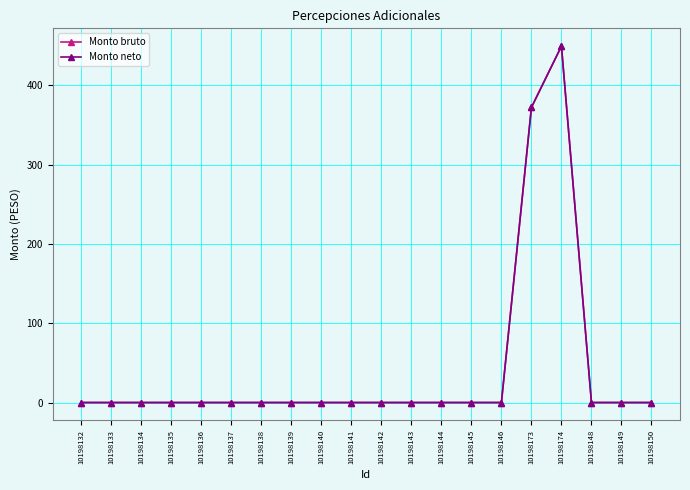

What is the label of the 10th point from the right?

10198142